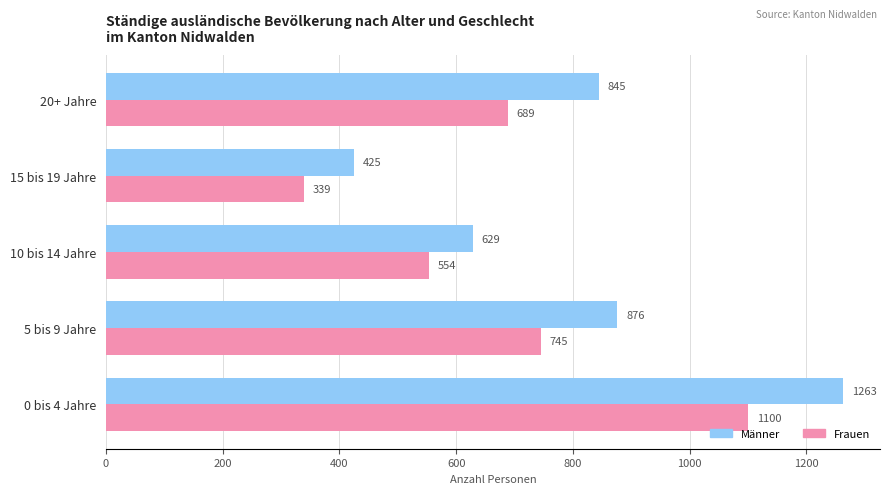

Where is Männer nearest to the value 844?

20+ Jahre